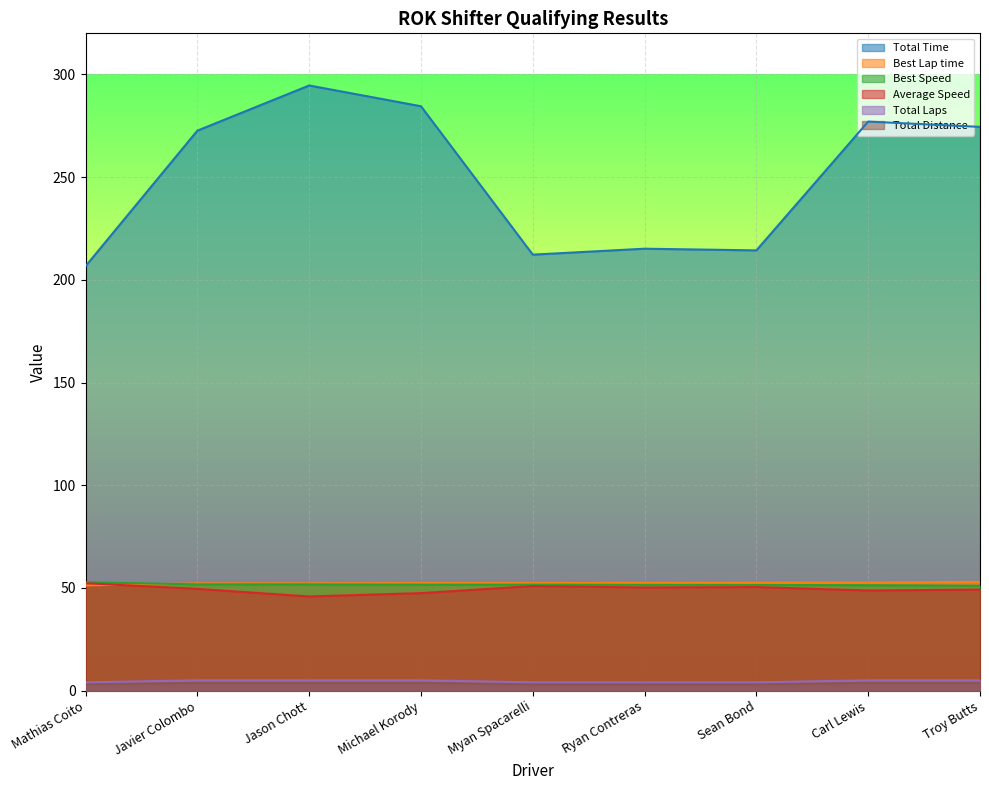

At which category does the chart reach its minimum across all series?

Mathias Coito